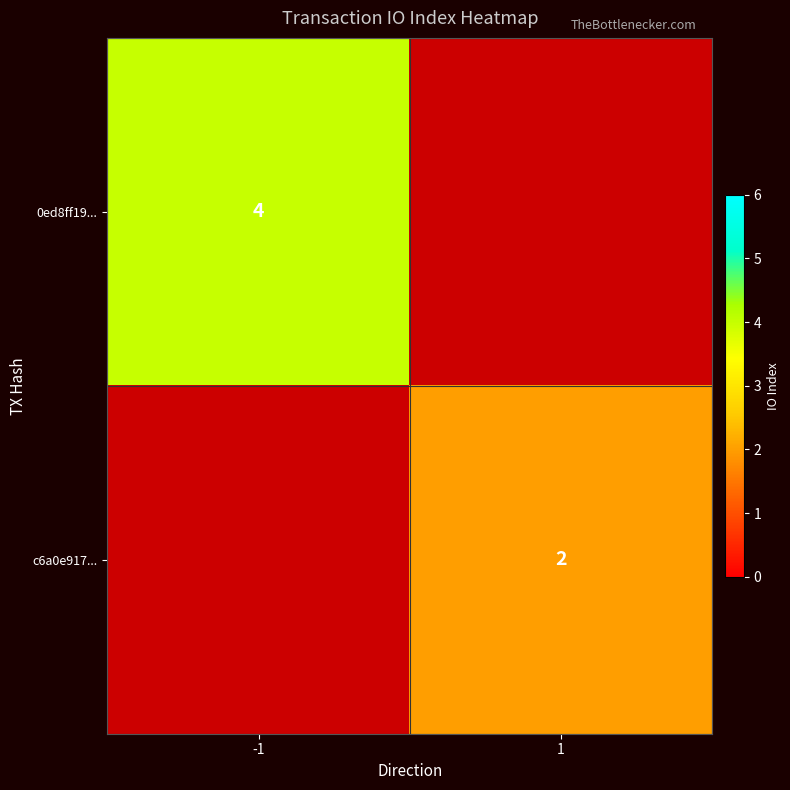

True or false: 0ed8ff19... has a value of 4 at -1.

True